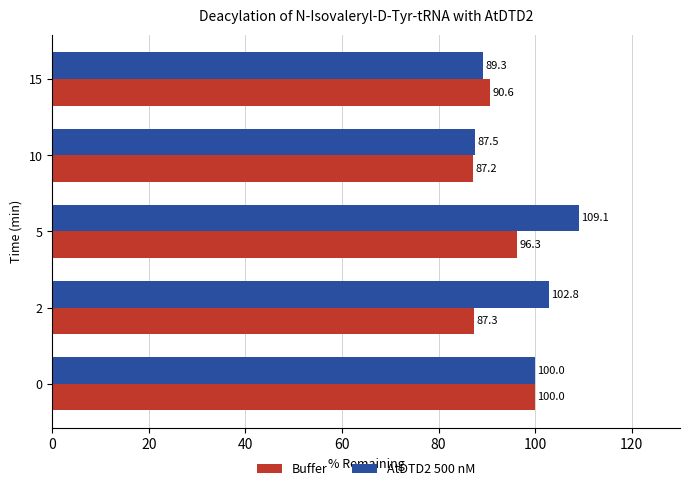

What is the sum of all AtDTD2 500 nM values?

488.7